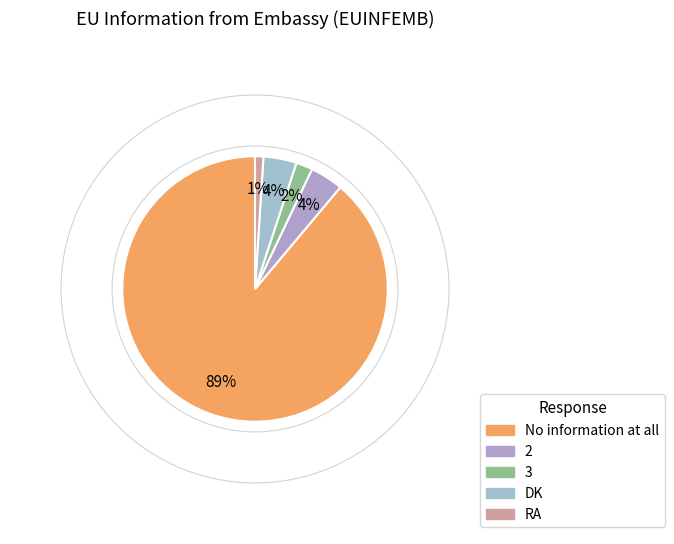

How many segments does this pie chart have?

5